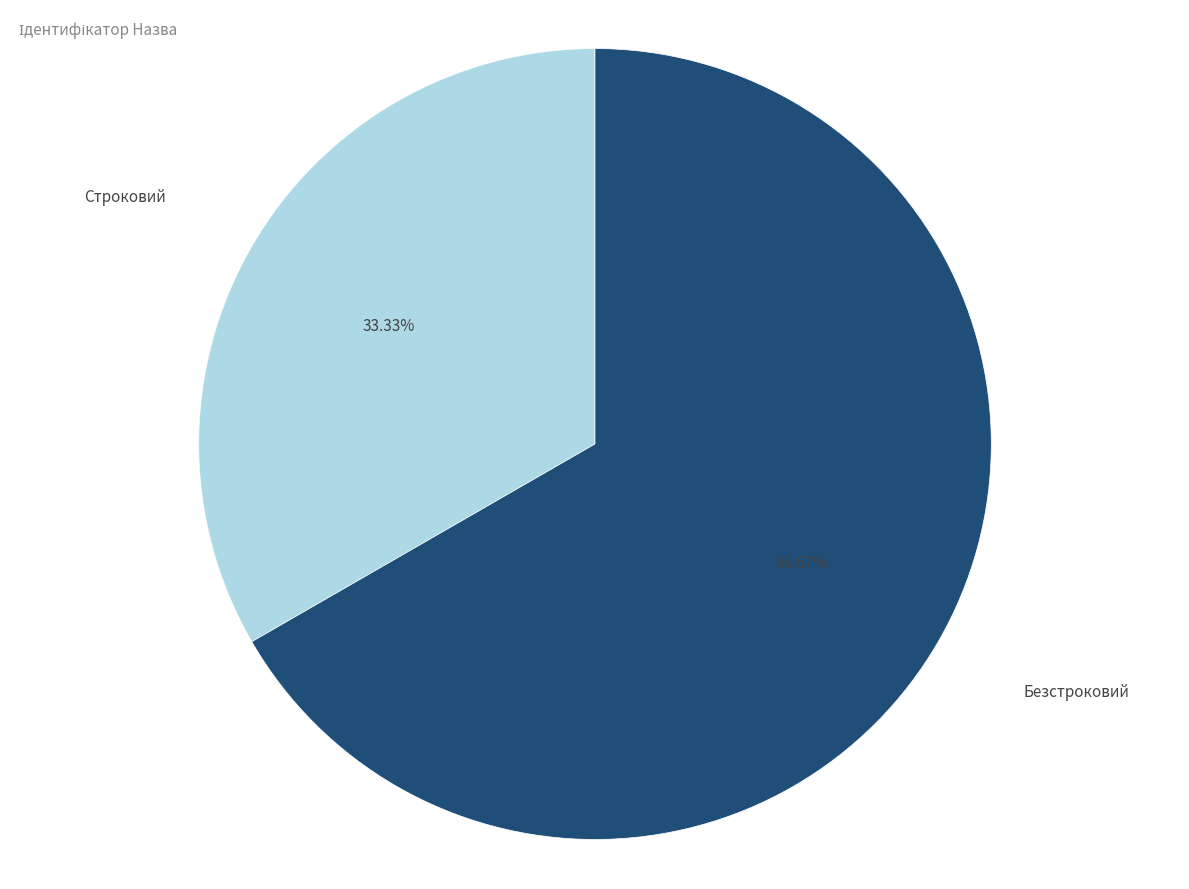

What is the total percentage of Безстроковий and Строковий?

100.0%